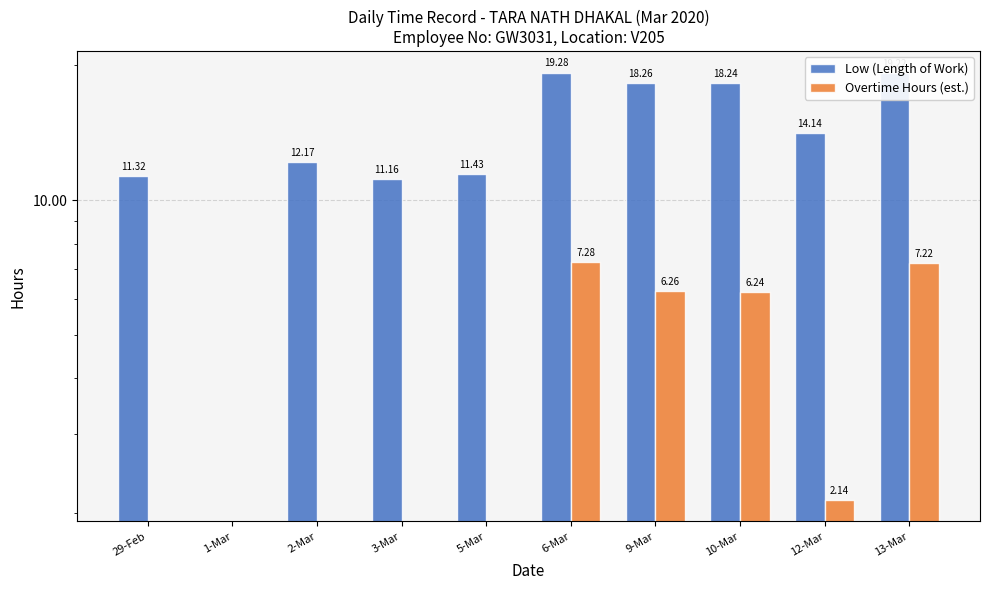

How many values in Low (Length of Work) are above zero?

9